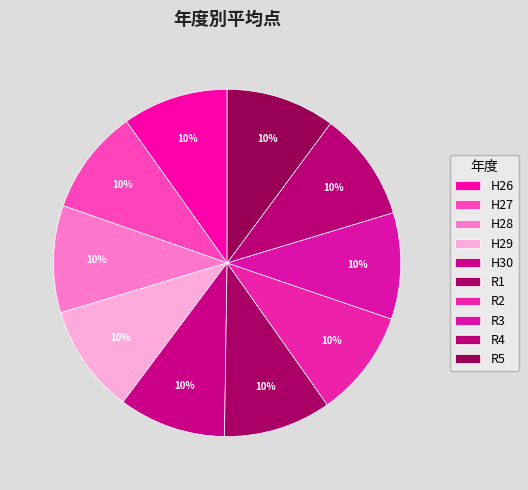

The H30 slice represents 1% of the pie. True or false?

False